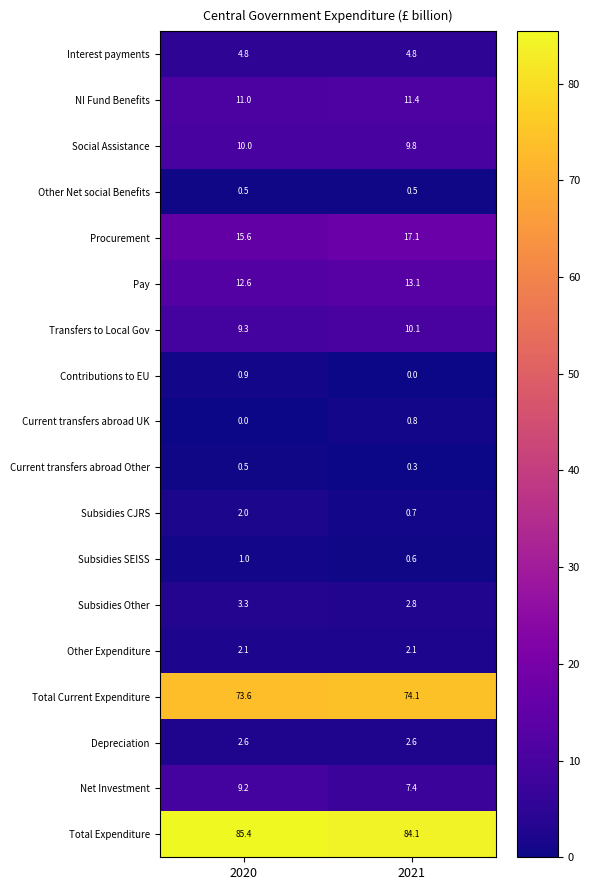

What is the total value across all series at 2020?

244.4